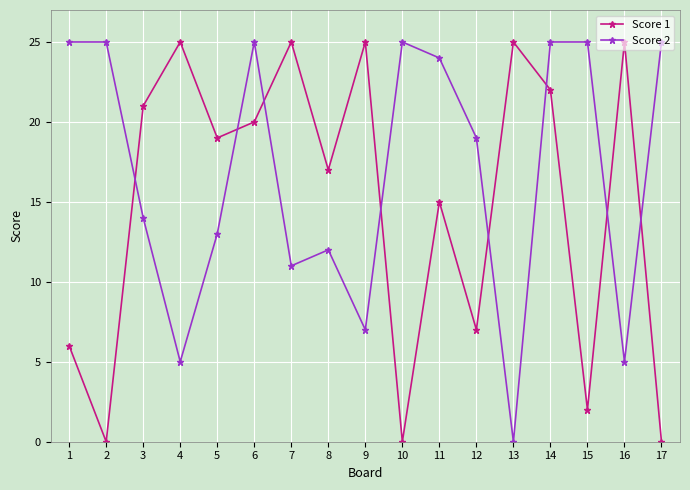

What is the sum of all Score 2 values?

285